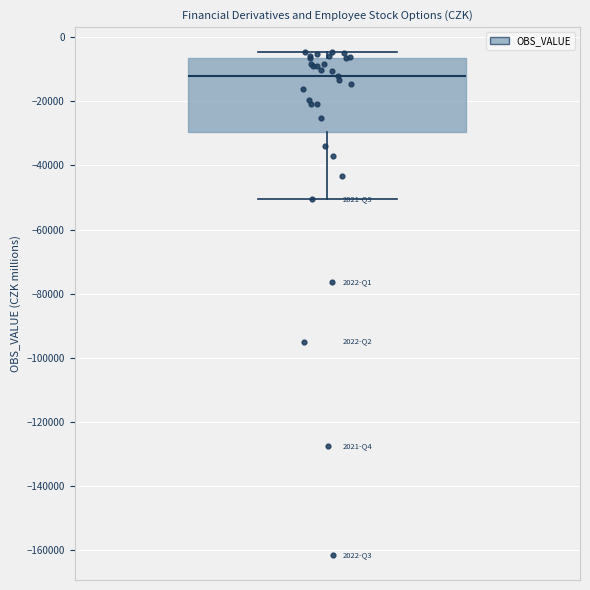

Read this box plot against the y-axis: the position of the median line, the range covered by the box, and the ends of both whiskers. The values are not printed on the chart, so give them approximately, as read against the axis.

median -12000, box -30000 to -6000, whiskers -50000 to -4000